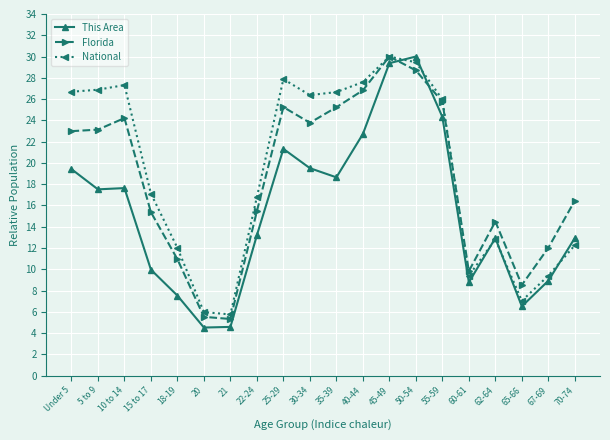

Rank the series by their average value, from lowest to highest.

This Area, Florida, National